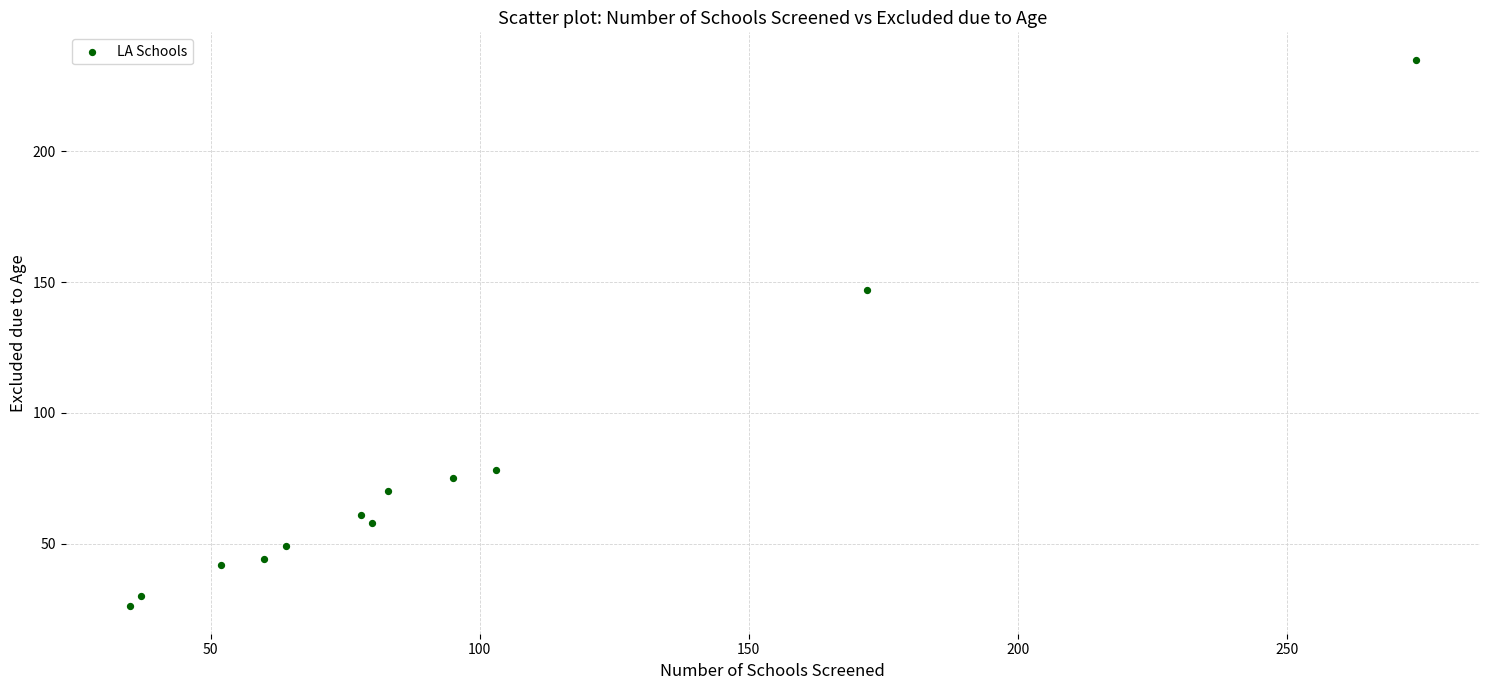

What Y value in the scatter plot is closest to 130?

147